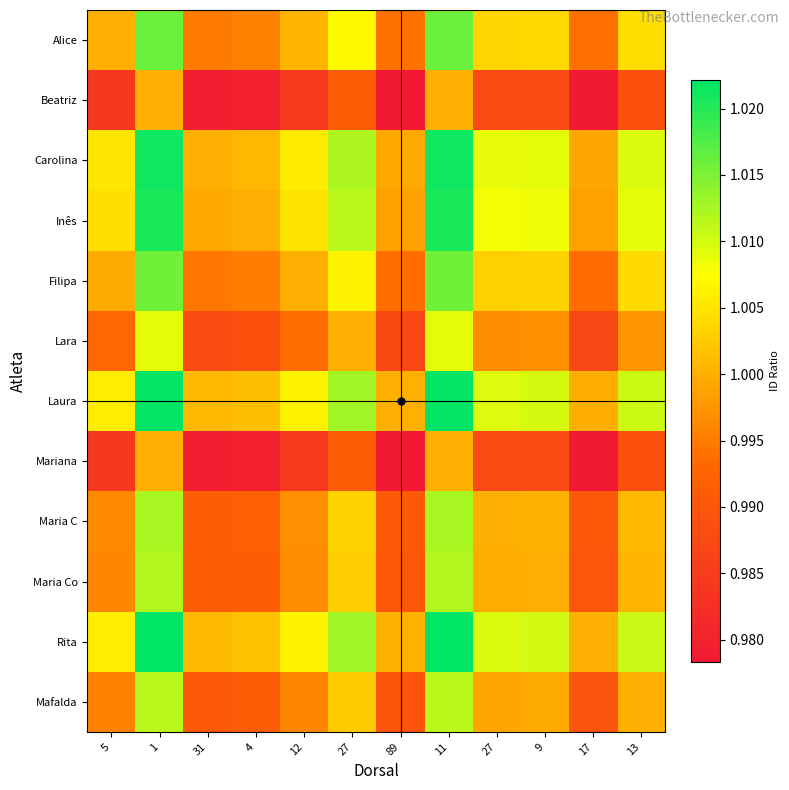

Reading left to right, extract all data points from this chart.

Alice: 5=1.0	1=1.0	31=1.0	4=1.0	12=1.0	27=1.0	89=1.0	11=1.0	27=1.0	9=1.0	17=1.0	13=1.0
Beatriz: 5=1.0	1=1.0	31=1.0	4=1.0	12=1.0	27=1.0	89=1.0	11=1.0	27=1.0	9=1.0	17=1.0	13=1.0
Carolina: 5=1.0	1=1.0	31=1.0	4=1.0	12=1.0	27=1.0	89=1.0	11=1.0	27=1.0	9=1.0	17=1.0	13=1.0
Inês: 5=1.0	1=1.0	31=1.0	4=1.0	12=1.0	27=1.0	89=1.0	11=1.0	27=1.0	9=1.0	17=1.0	13=1.0
Filipa: 5=1.0	1=1.0	31=1.0	4=1.0	12=1.0	27=1.0	89=1.0	11=1.0	27=1.0	9=1.0	17=1.0	13=1.0
Lara: 5=1.0	1=1.0	31=1.0	4=1.0	12=1.0	27=1.0	89=1.0	11=1.0	27=1.0	9=1.0	17=1.0	13=1.0
Laura: 5=1.0	1=1.0	31=1.0	4=1.0	12=1.0	27=1.0	89=1.0	11=1.0	27=1.0	9=1.0	17=1.0	13=1.0
Mariana: 5=1.0	1=1.0	31=1.0	4=1.0	12=1.0	27=1.0	89=1.0	11=1.0	27=1.0	9=1.0	17=1.0	13=1.0
Maria C: 5=1.0	1=1.0	31=1.0	4=1.0	12=1.0	27=1.0	89=1.0	11=1.0	27=1.0	9=1.0	17=1.0	13=1.0
Maria Co: 5=1.0	1=1.0	31=1.0	4=1.0	12=1.0	27=1.0	89=1.0	11=1.0	27=1.0	9=1.0	17=1.0	13=1.0
Rita: 5=1.0	1=1.0	31=1.0	4=1.0	12=1.0	27=1.0	89=1.0	11=1.0	27=1.0	9=1.0	17=1.0	13=1.0
Mafalda: 5=1.0	1=1.0	31=1.0	4=1.0	12=1.0	27=1.0	89=1.0	11=1.0	27=1.0	9=1.0	17=1.0	13=1.0